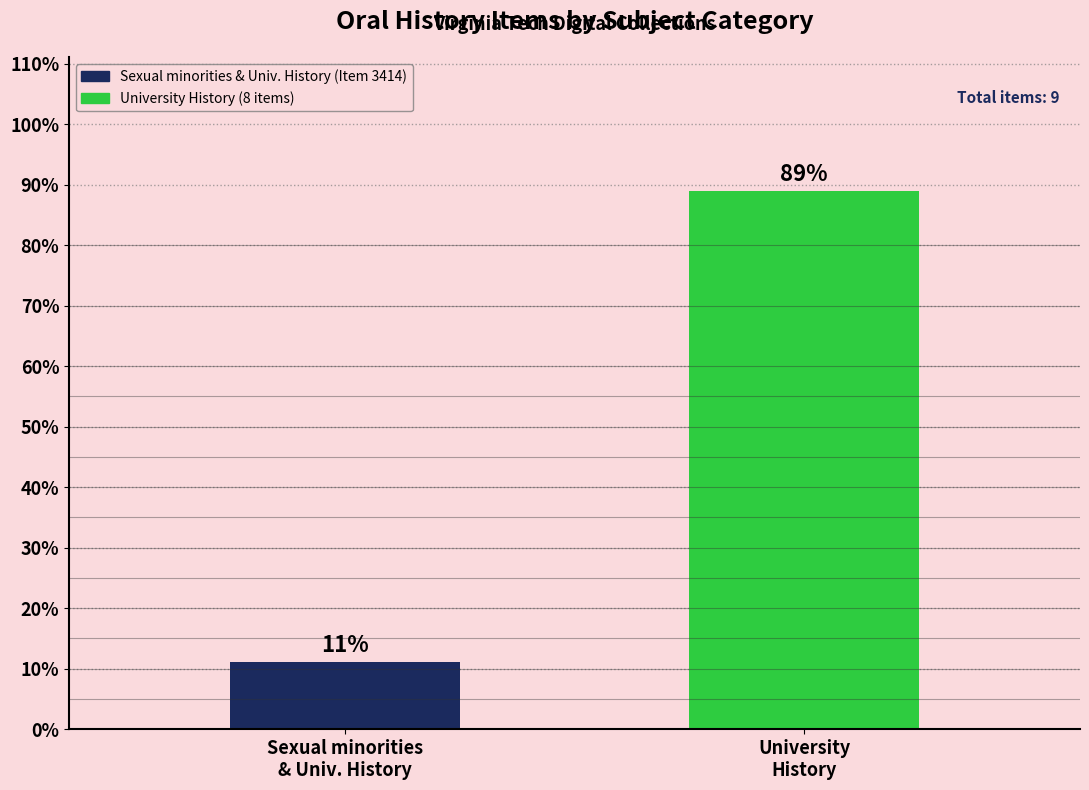

Rank the categories by value from lowest to highest.

Sexual minorities
& Univ. History, University
History